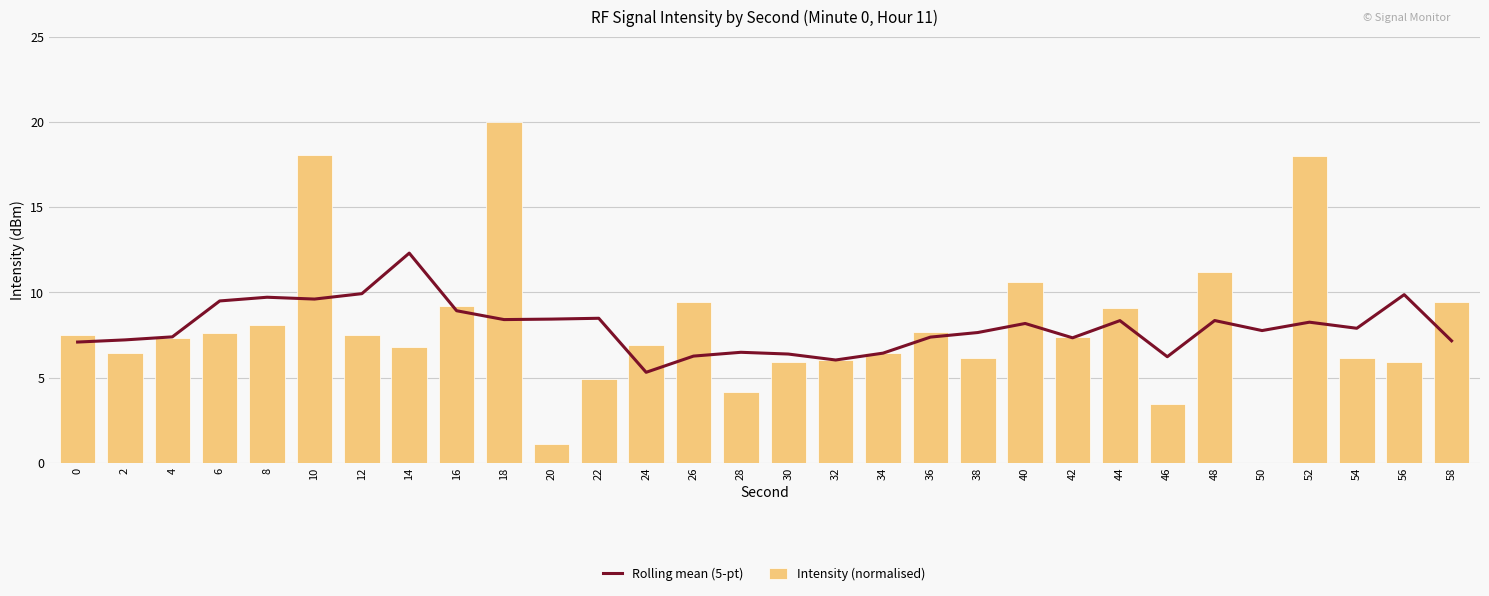

At which label is Rolling mean (5-pt) closest to 8?

54